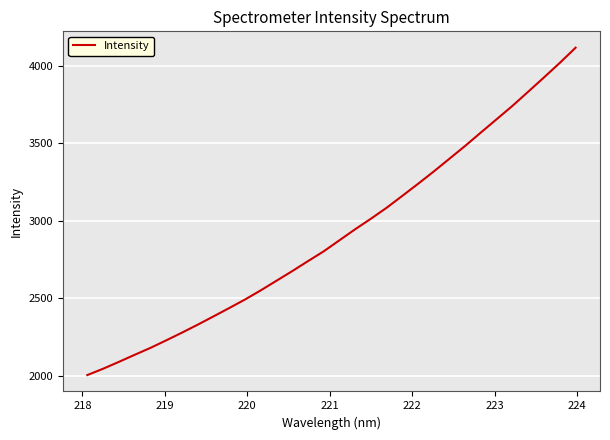

What is the sum of all values?

93397.1